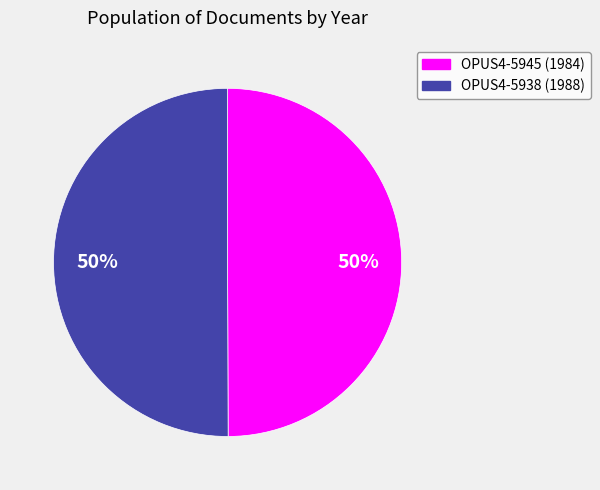

To the nearest percent, what portion does OPUS4-5938 represent?

50%